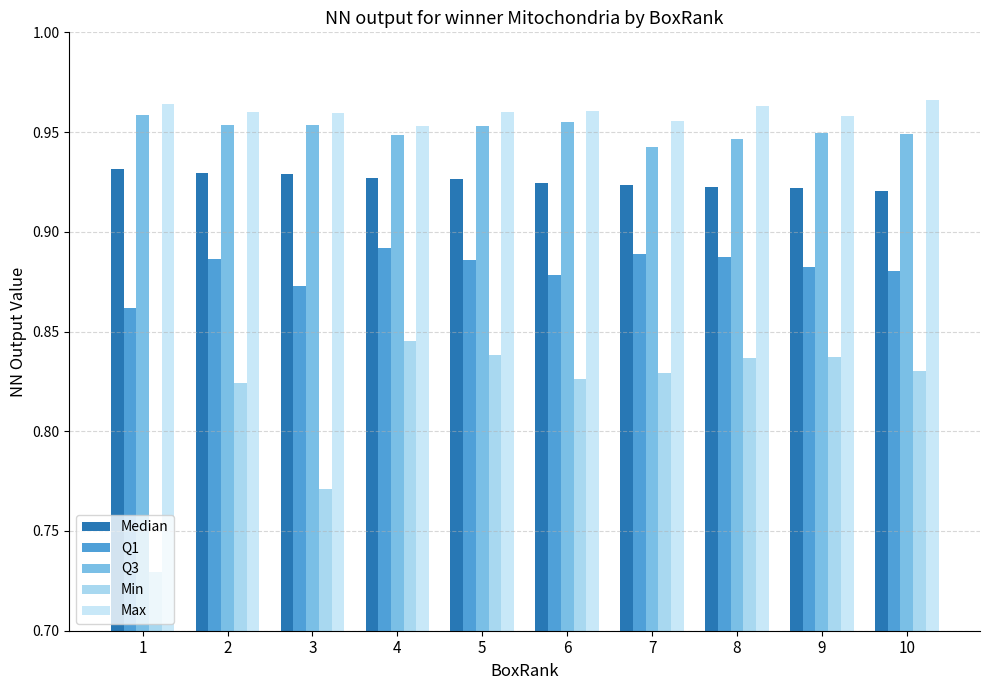

Is it true that Max equals 0.2 at 7?

False